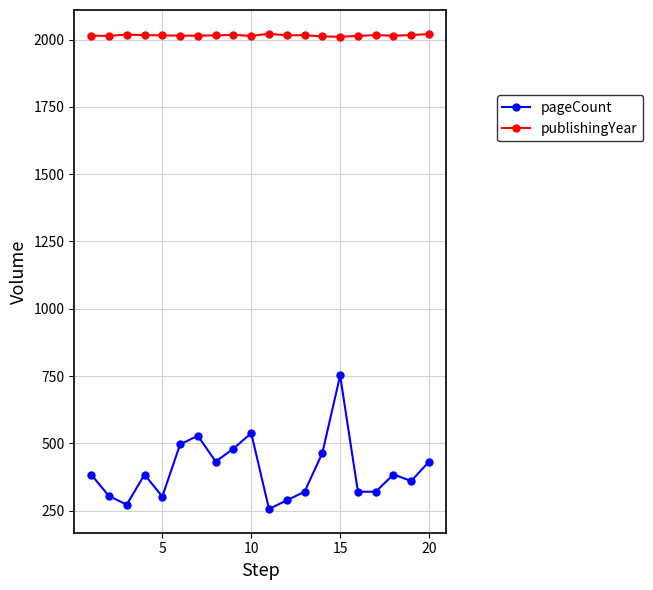

Rank the series by their maximum value, from lowest to highest.

pageCount, publishingYear